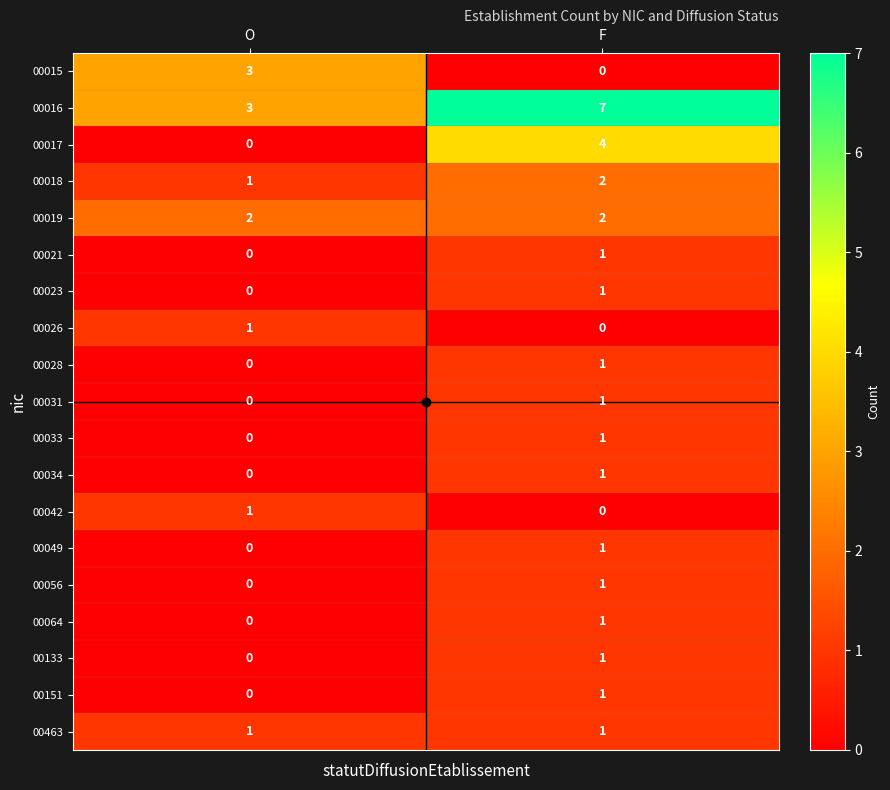

What is the greatest value displayed?

7